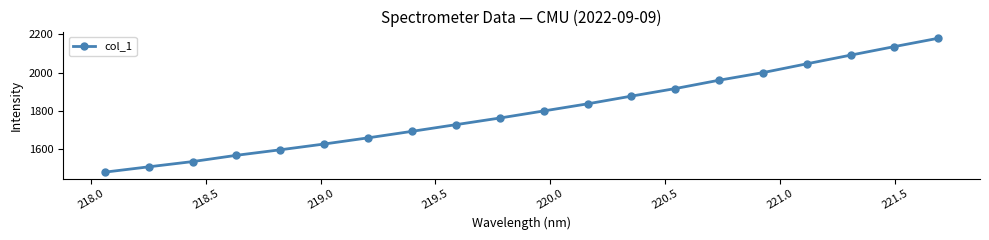

What is the value of the 6th point from the left?

1628.0